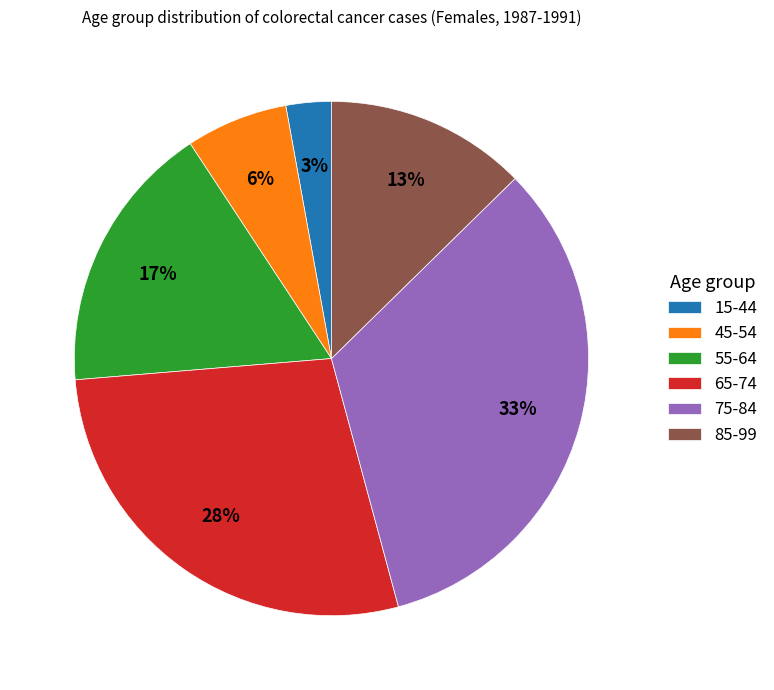

Is it true that 75-84 is 26% of the pie?

False